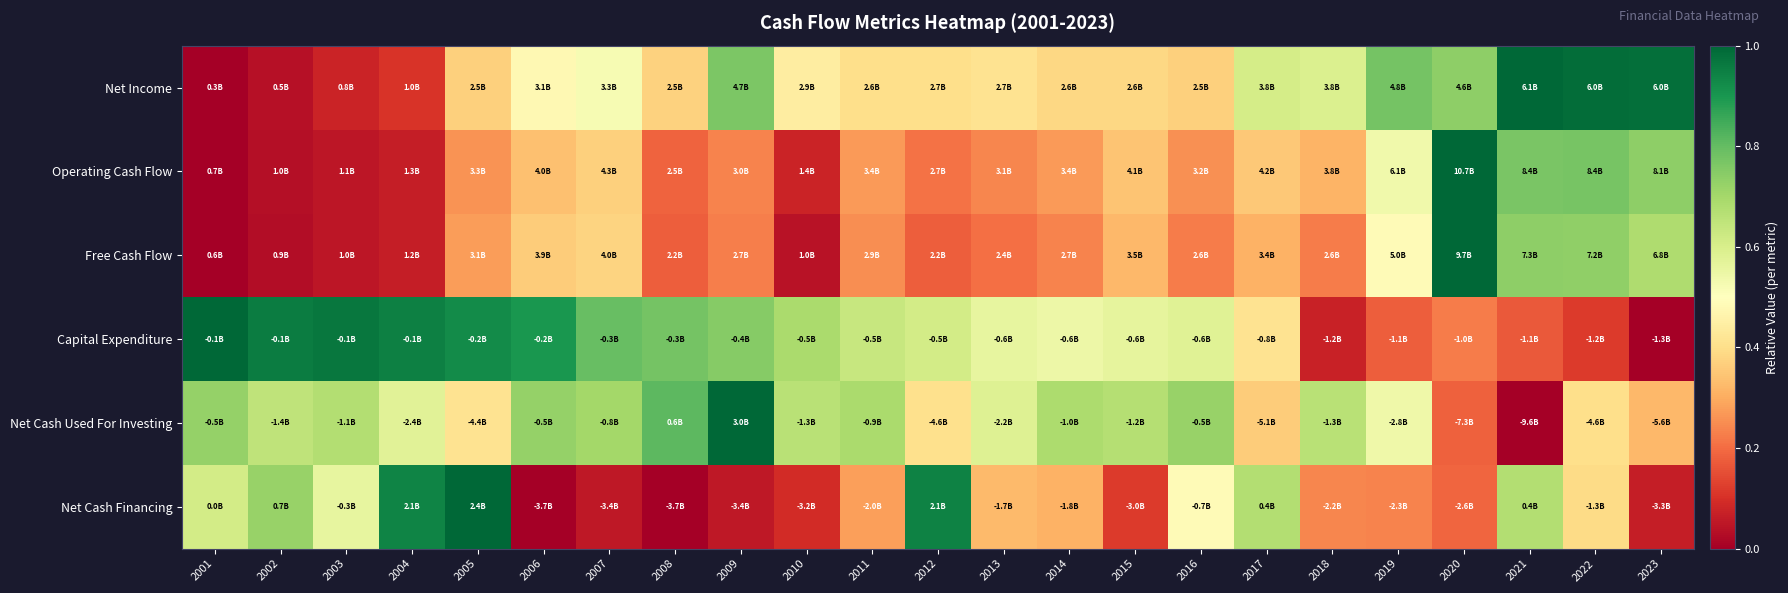

What is the spread (max minus min) of values at 2018?

0.6